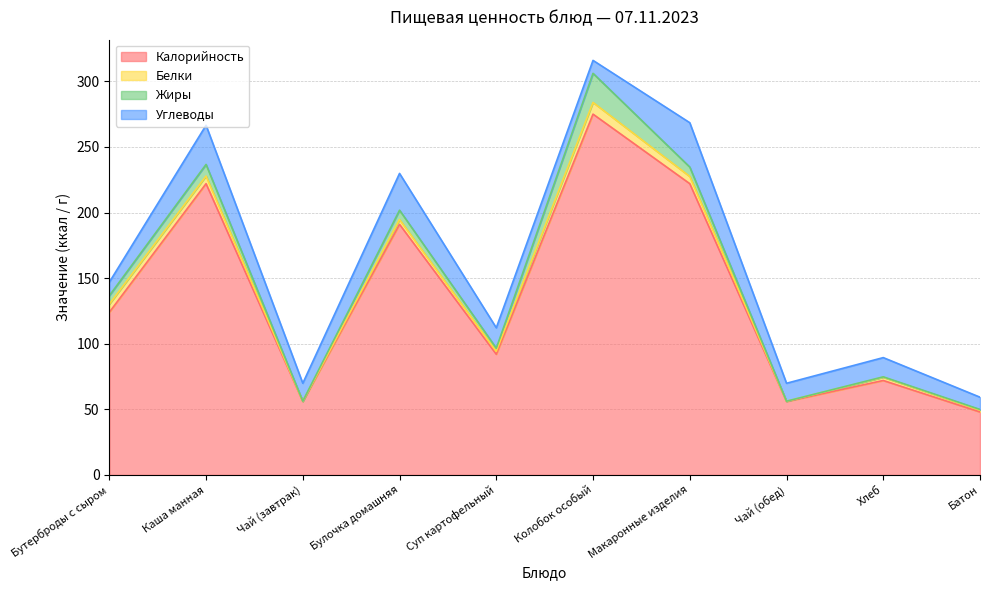

In Углеводы, how many points are lower than both neighbors (excluding endpoints)?

3